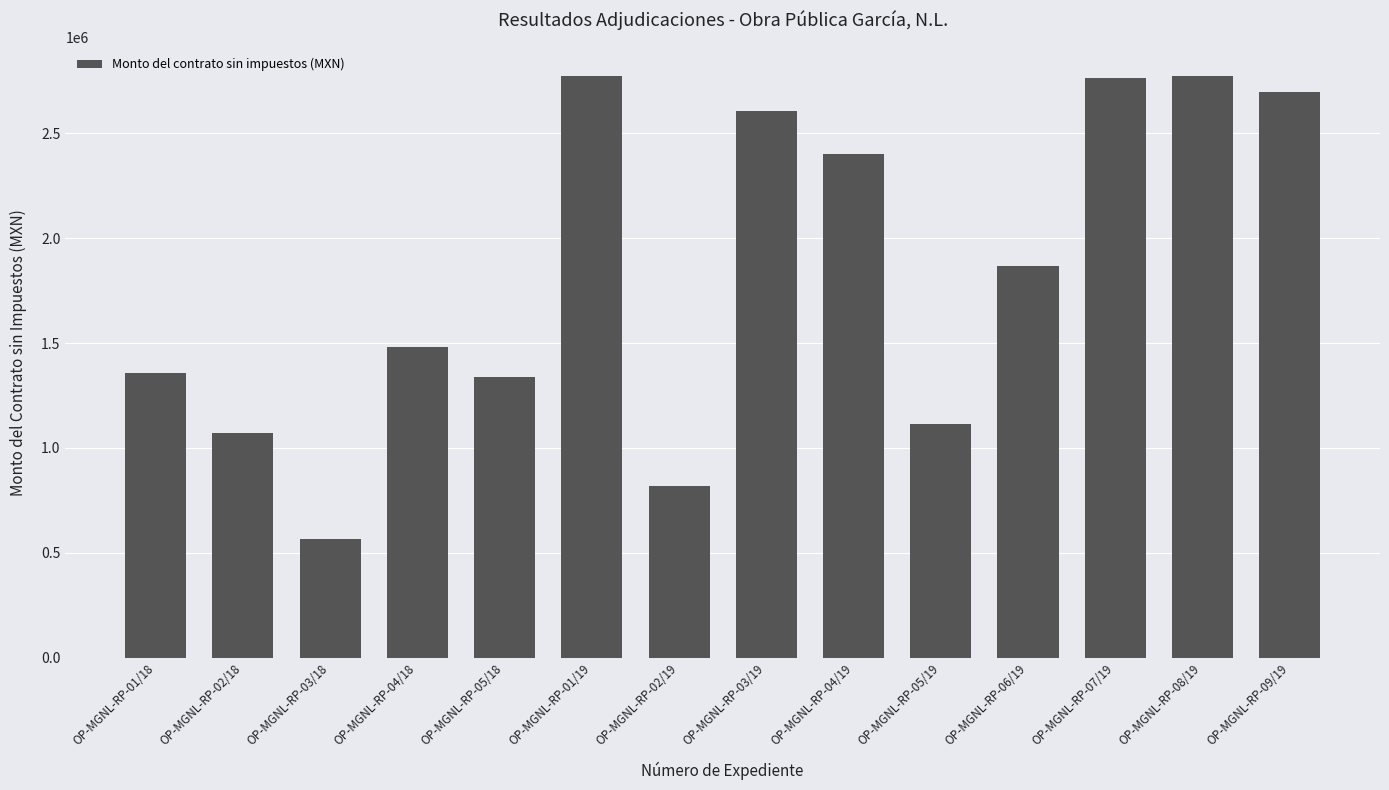

What is the sum of the values at OP-MGNL-RP-05/19 and OP-MGNL-RP-07/19?

3878951.8